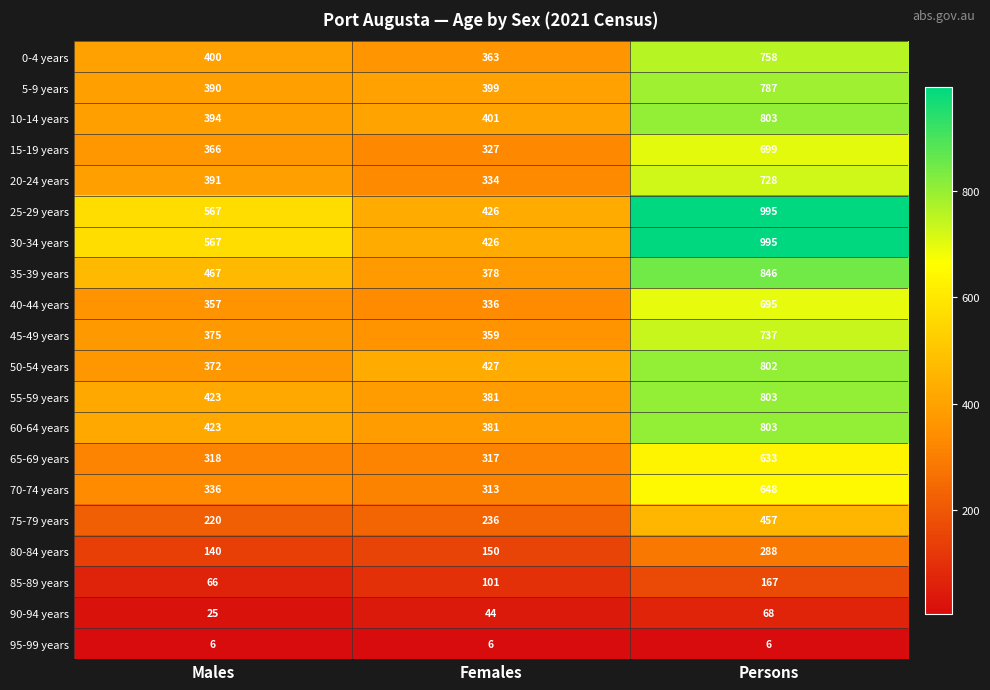

Read the 60-64 years value at Females.

381